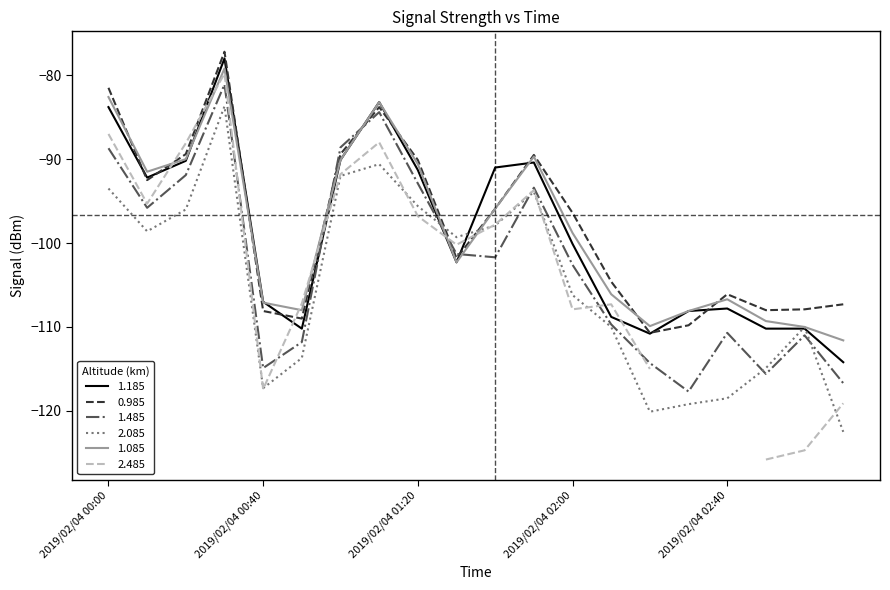

How many times do 1.185 and 1.085 cross each other?

3